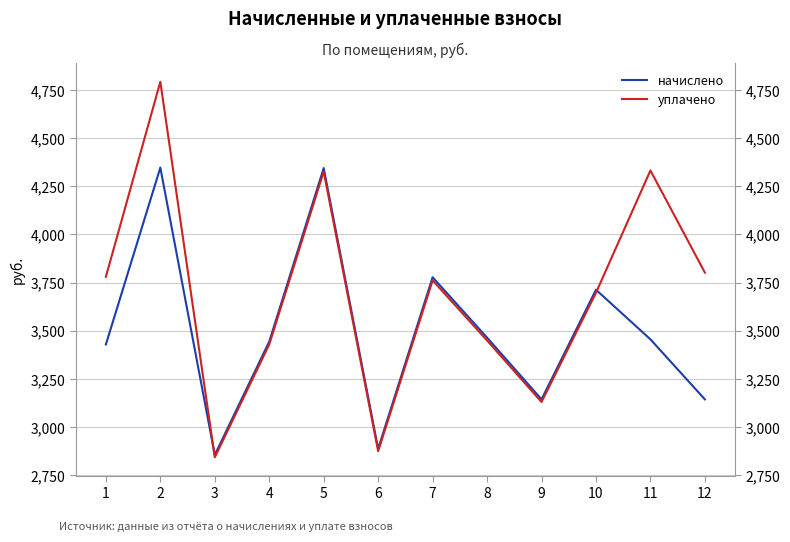

True or false: начислено has more than 2 points higher than both neighbors.

True